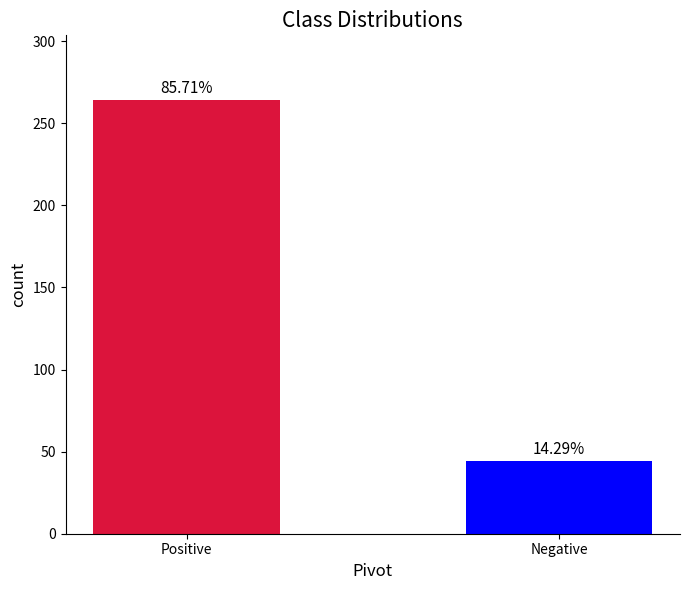

The chart shows a value of 453 at Positive. True or false?

False